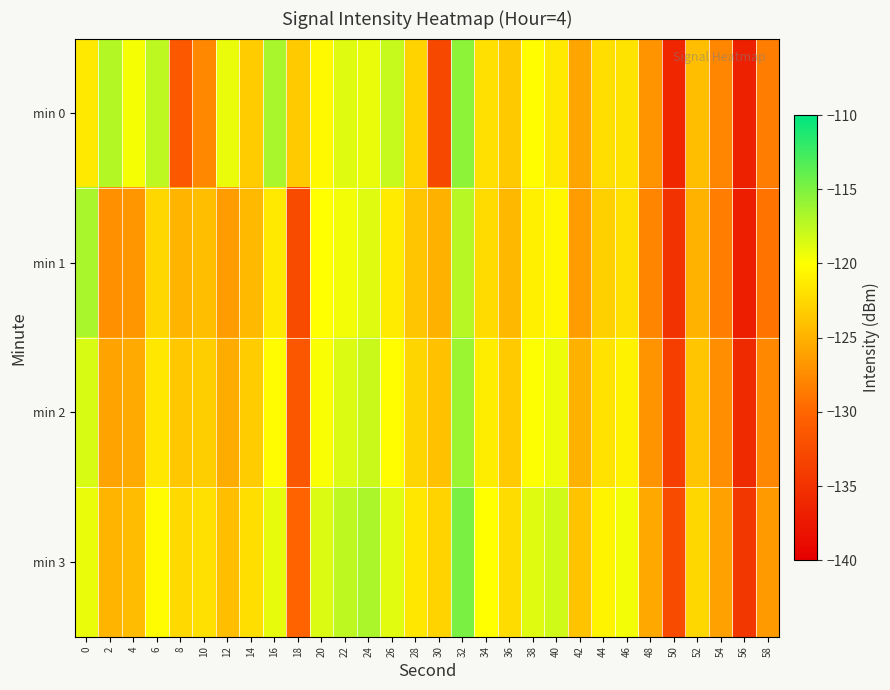

At which category does the chart reach its minimum across all series?

56